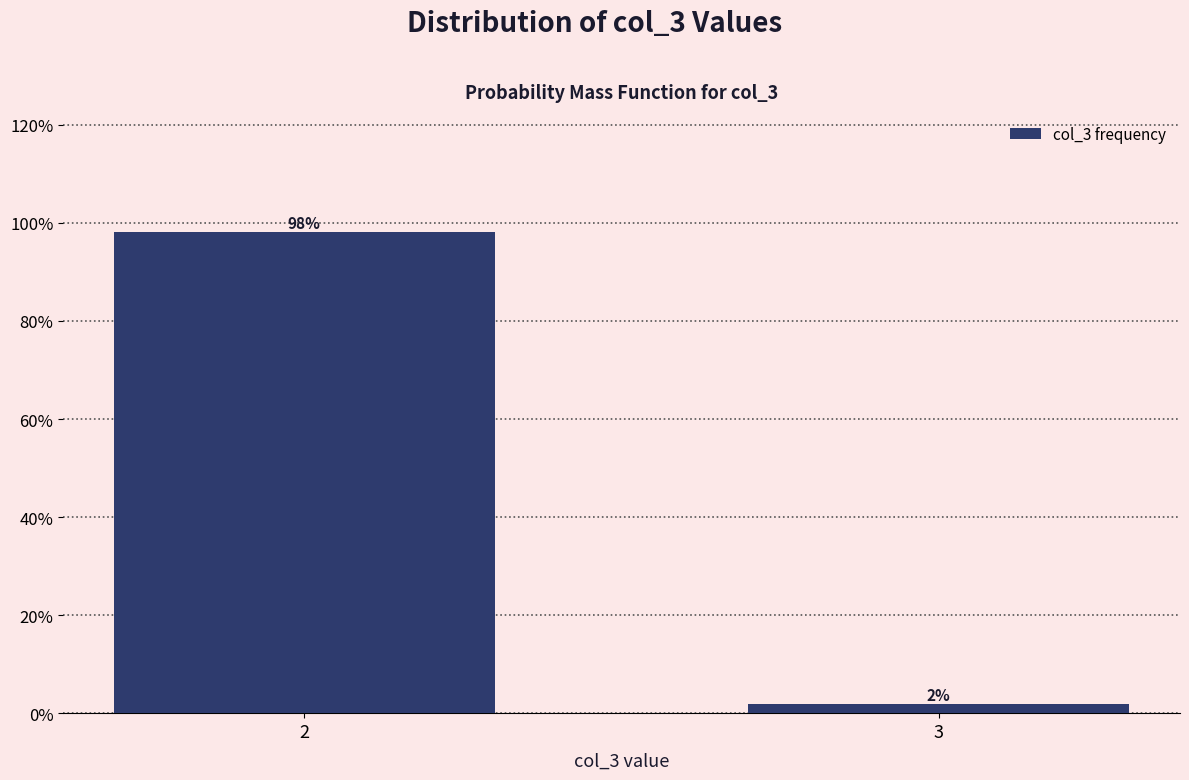

Rank the categories by value from highest to lowest.

2, 3